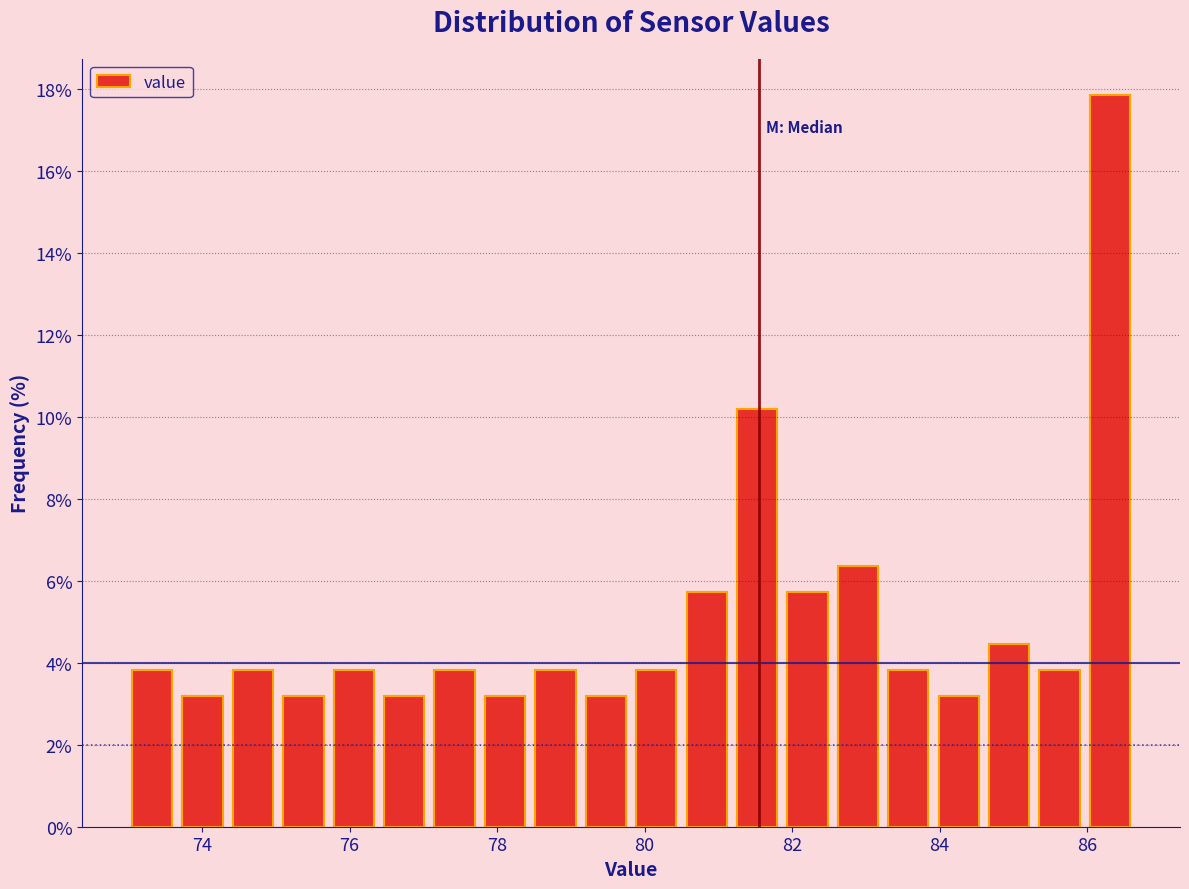

Around what value on the x-axis is the tallest bar? Give the approximate position of its centre, as read against the axis.

86.4